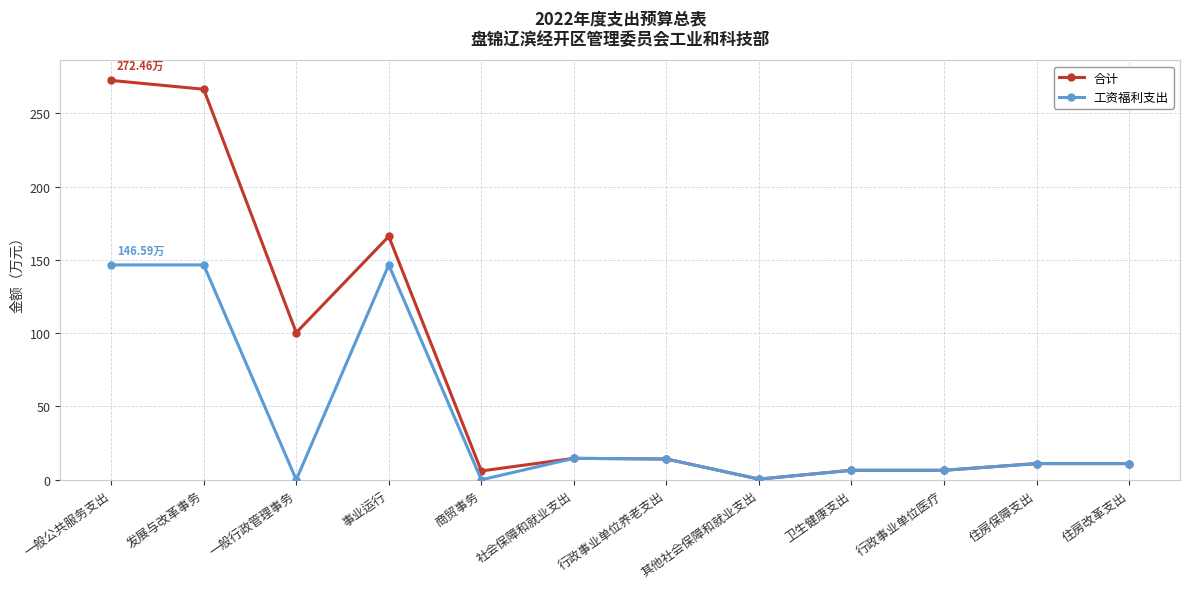

At which category does 合计 reach its first local peak?

事业运行